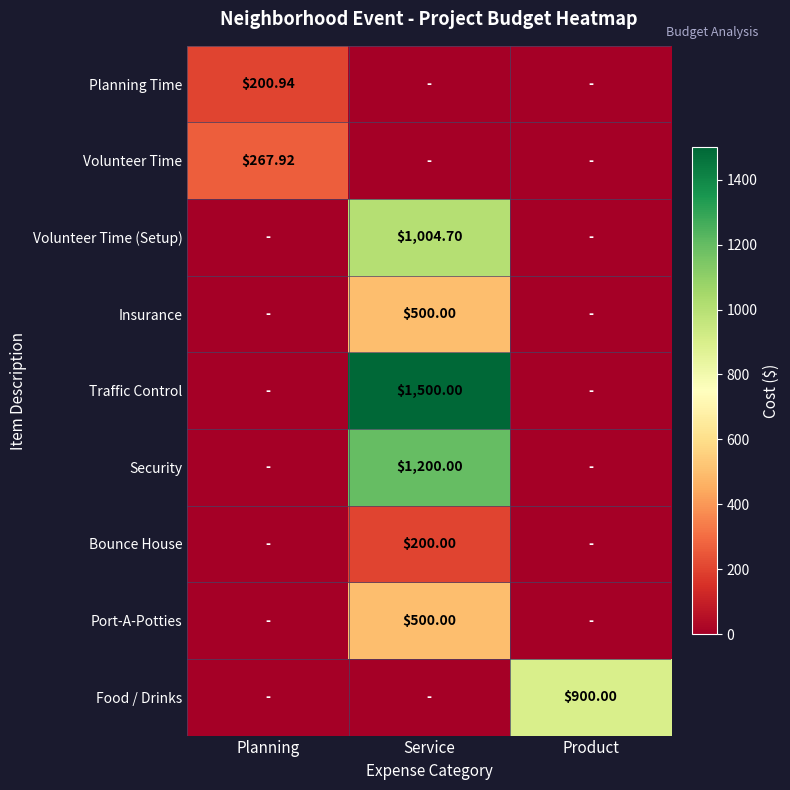

Rank the series at Product from highest to lowest value.

Food / Drinks, Planning Time, Volunteer Time, Volunteer Time (Setup), Insurance, Traffic Control, Security, Bounce House, Port-A-Potties